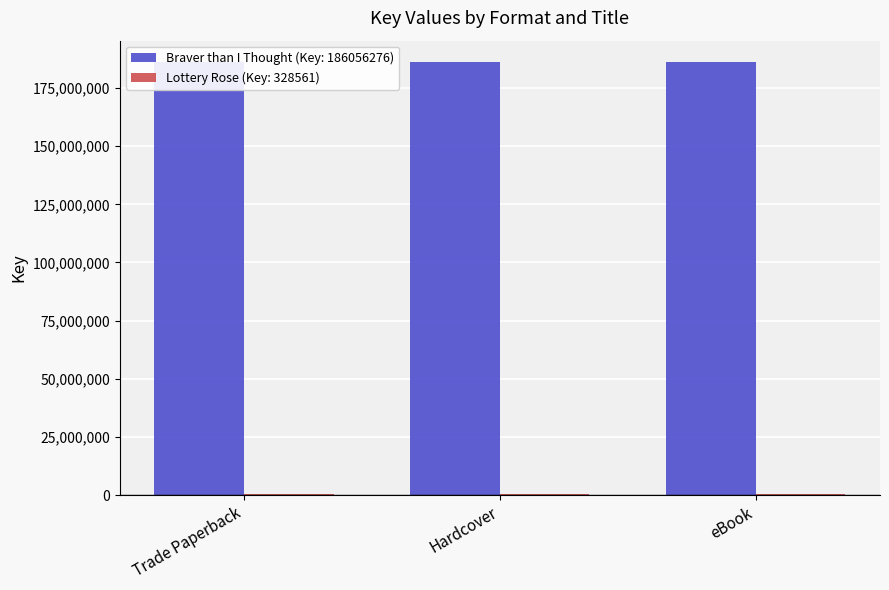

List the series in order of their overall mean, lowest first.

Lottery Rose (Key: 328561), Braver than I Thought (Key: 186056276)